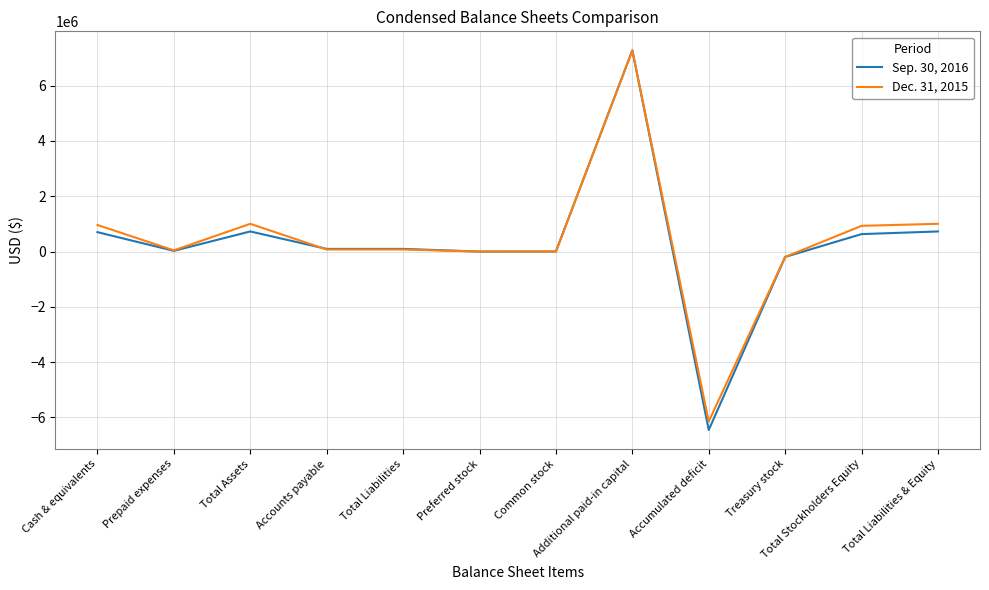

What position from the left is Common stock?

7